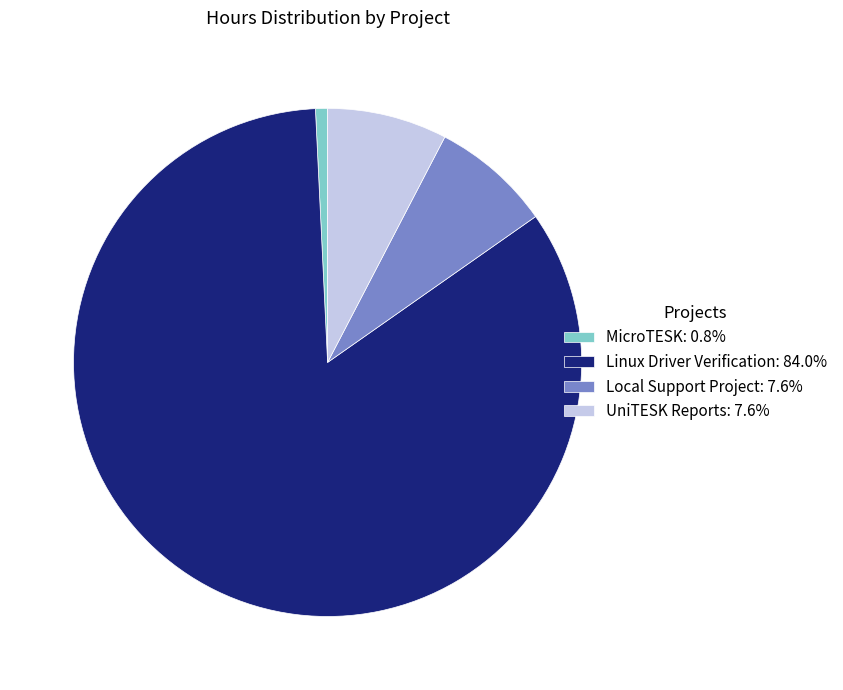

The Local Support Project slice represents 2% of the pie. True or false?

False